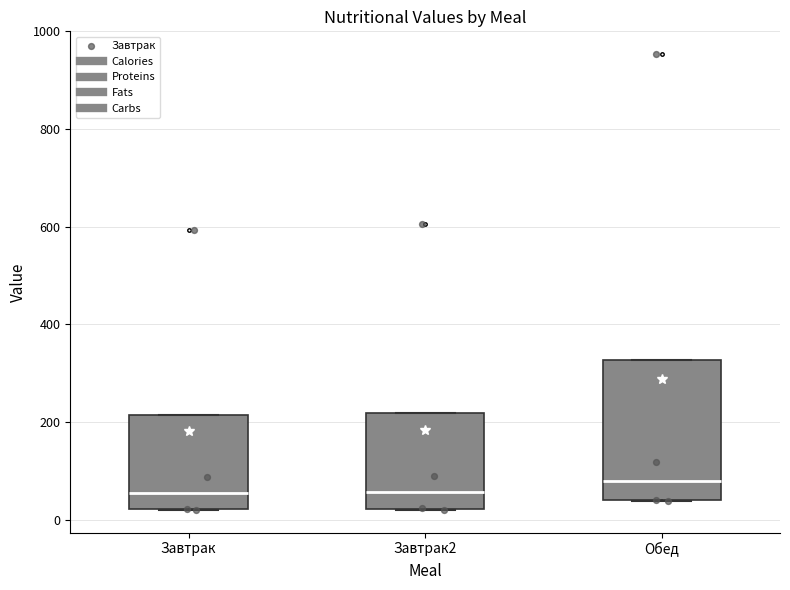

Which box's median line is the highest?

Обед